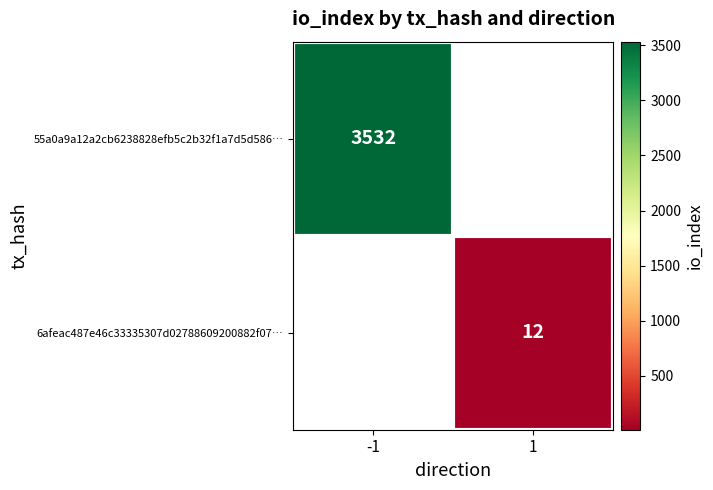

At how many categories does at least one series exceed 94?

1